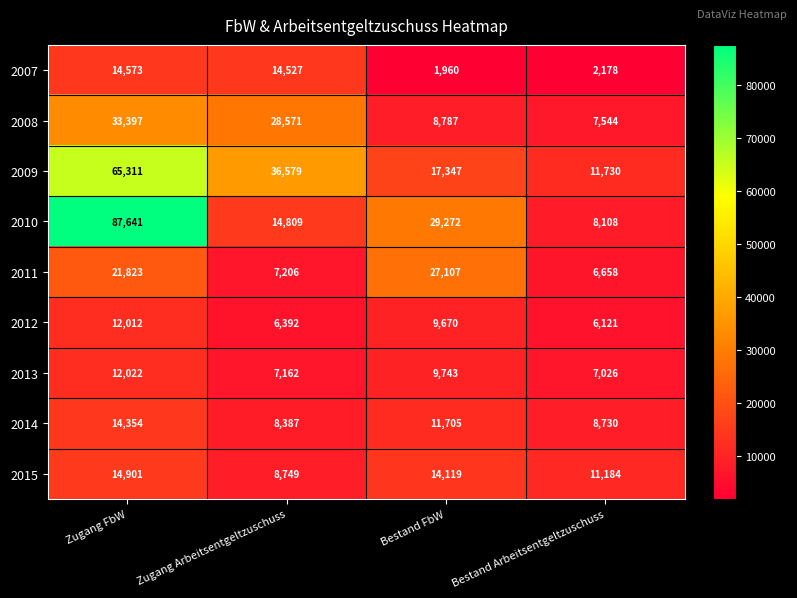

Which category has the lowest value across all series?

Bestand FbW